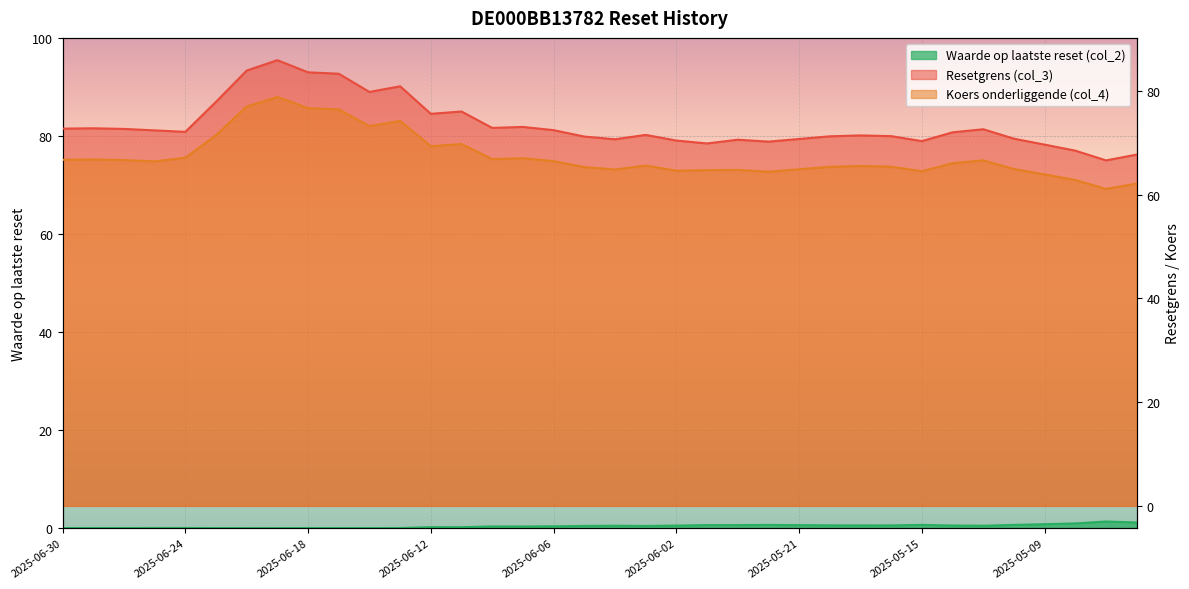

Is it true that Waarde op laatste reset (col_2) equals 0.7 at 2025-05-12?

True